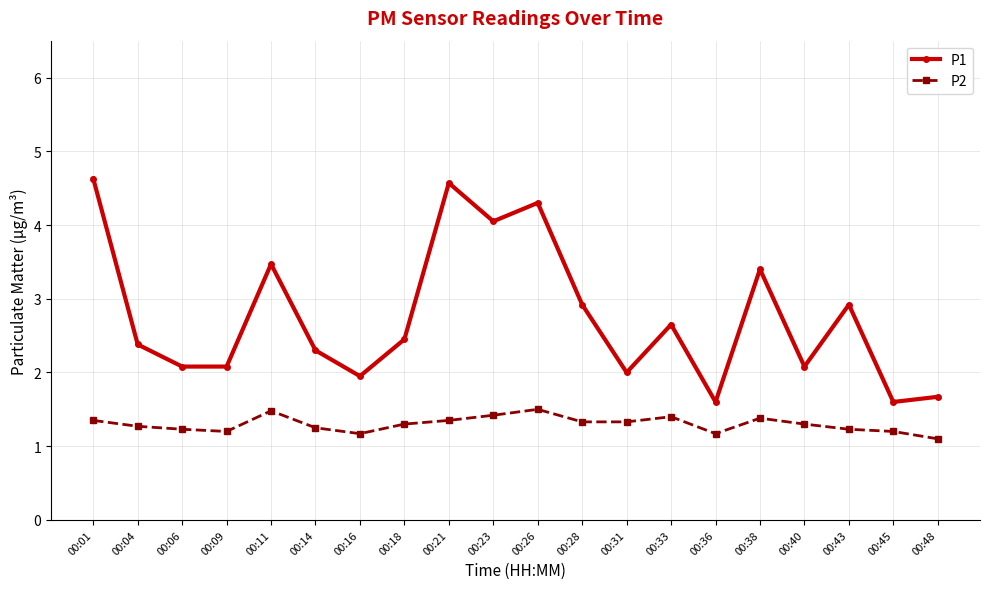

Count the number of categories in the chart.

20